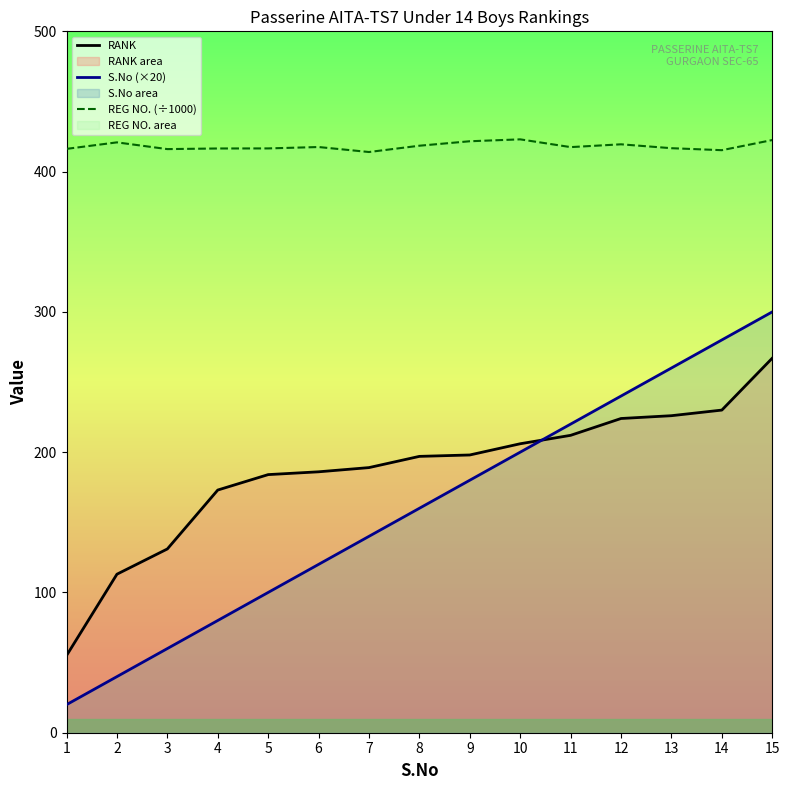

At which category is the sum across all series the highest?

15